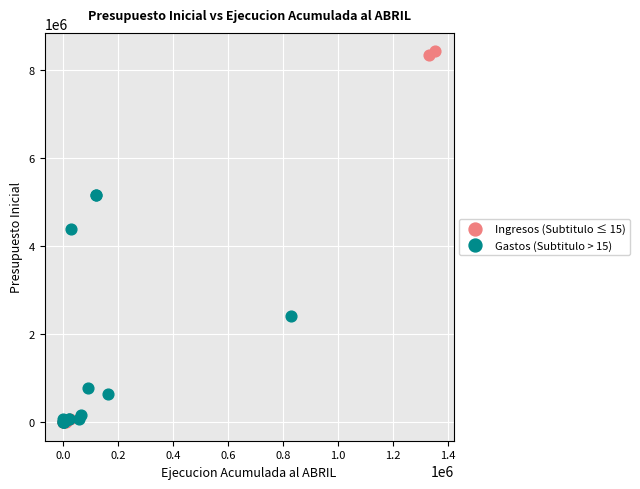

Which series reaches the maximum Y coordinate?

Ingresos (Subtitulo ≤ 15)